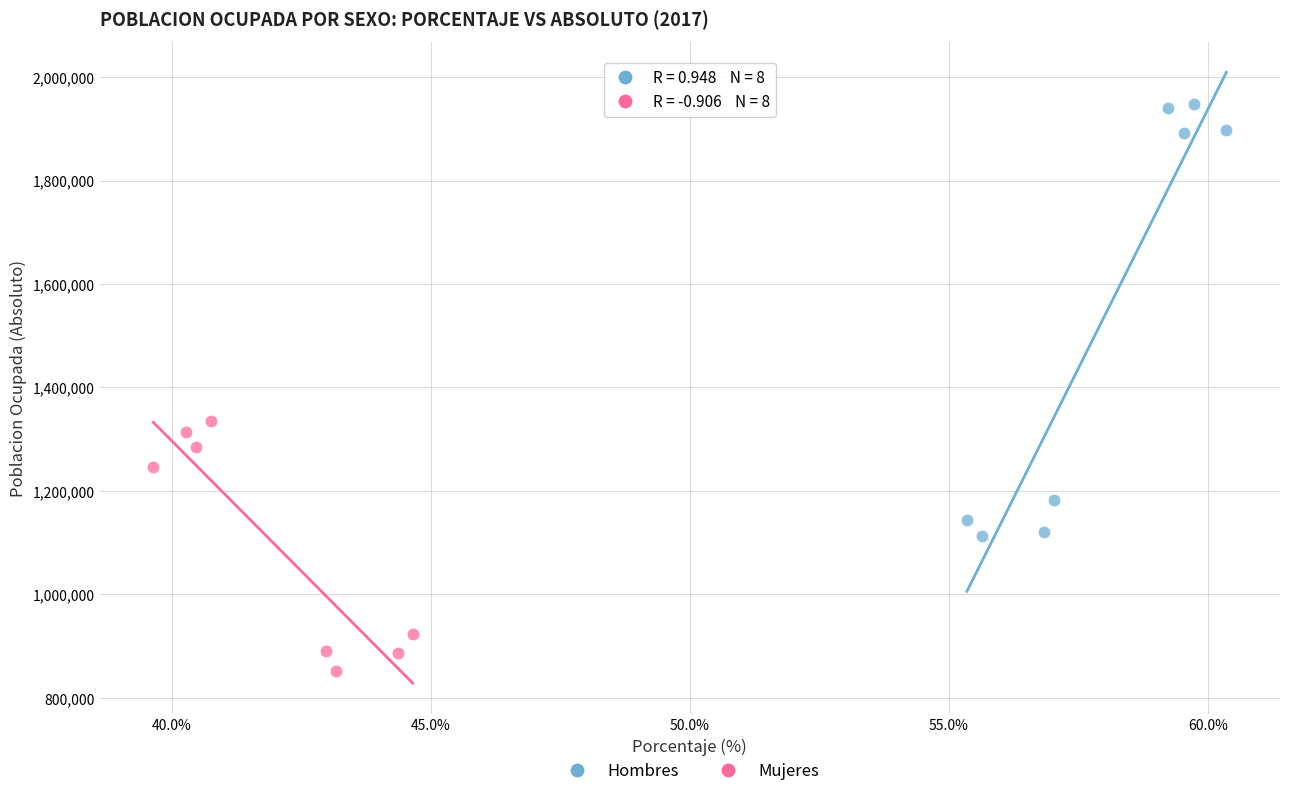

Which series reaches the minimum Y coordinate?

Mujeres